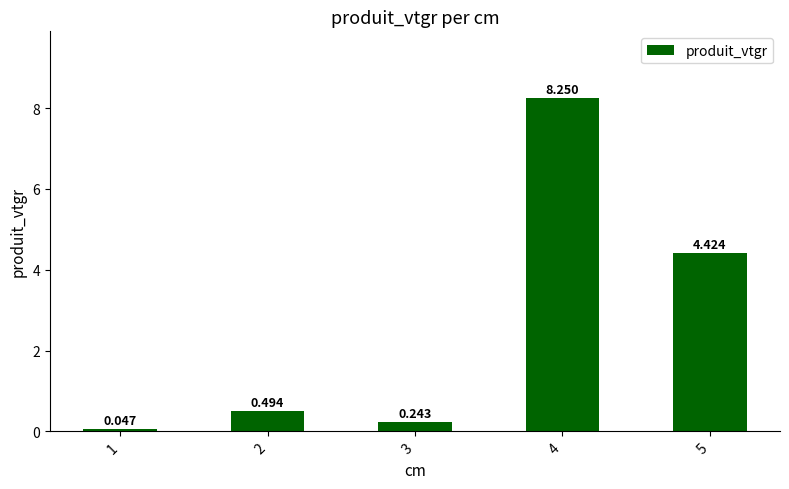

List the labels in order of value, largest first.

4, 5, 2, 3, 1